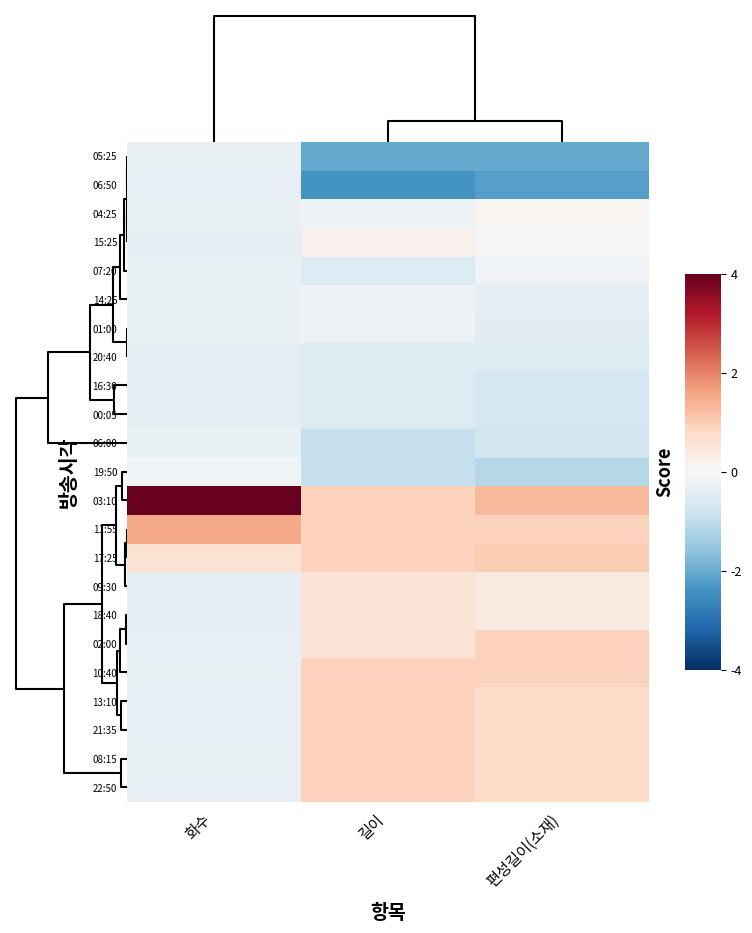

What is the smallest value displayed?

-2.5